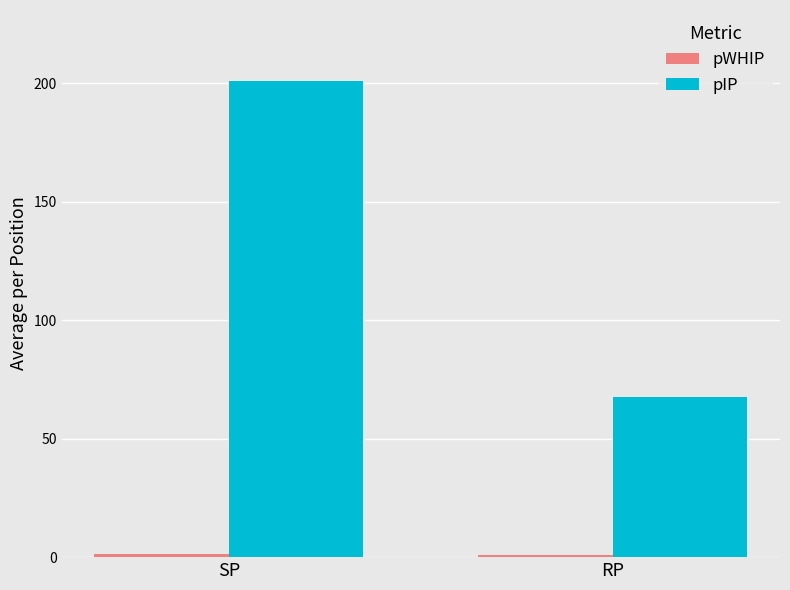

Are the bars grouped side by side (vs. stacked)?

Yes